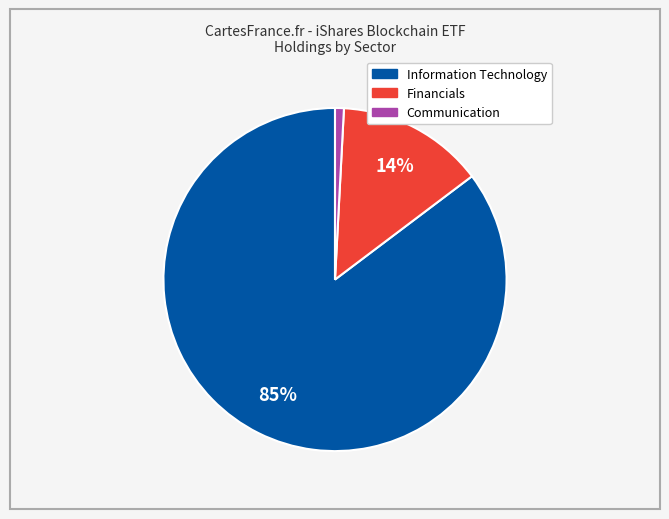

Which category accounts for the majority?

Information Technology